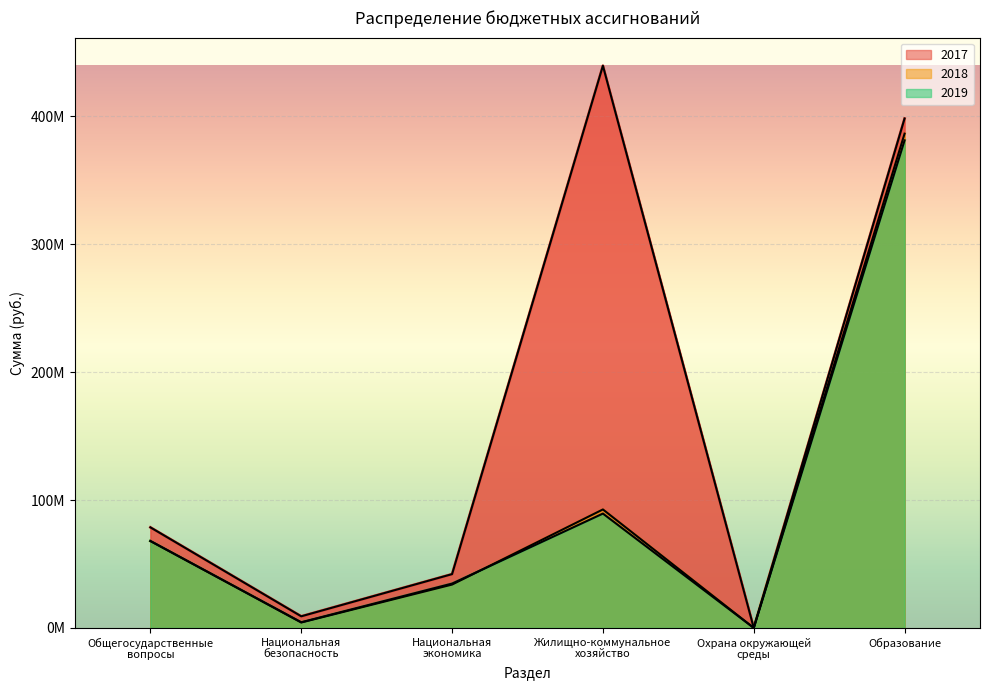

What is the difference between the second highest and second lowest values in the 2017 series?

389.3